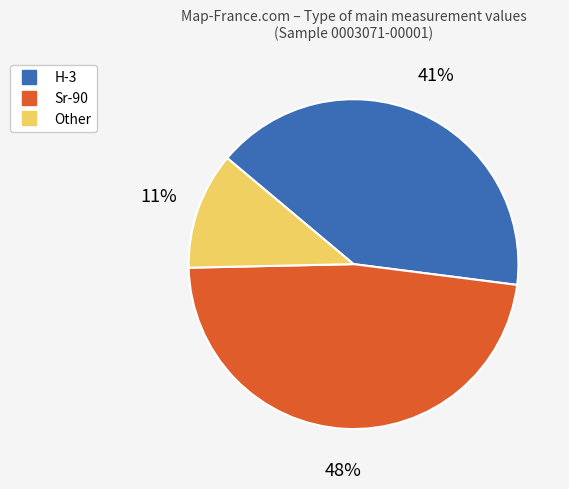

True or false: H-3 accounts for 41% of the total.

True